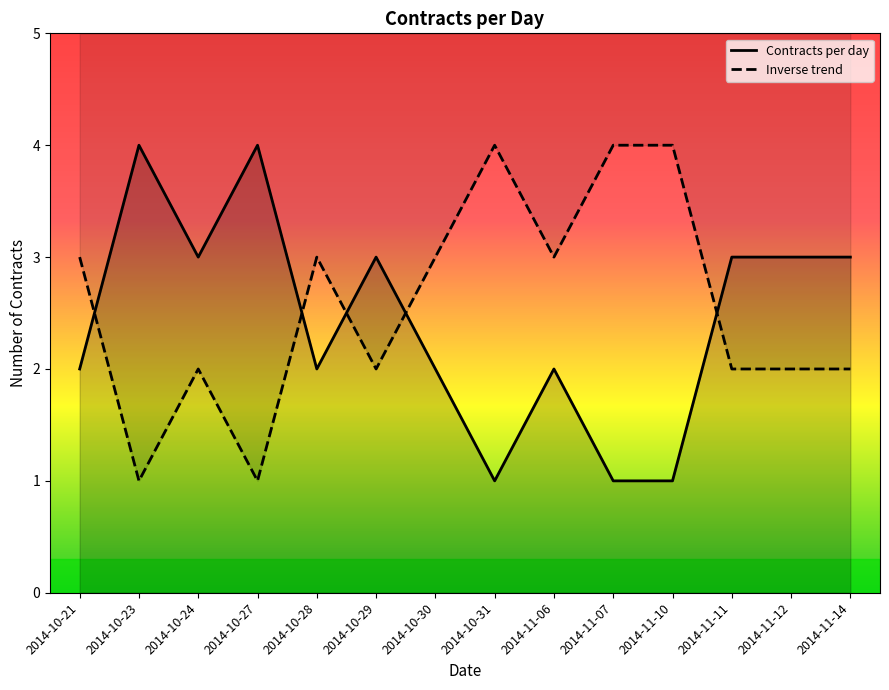

What is the lowest value of the Contracts per day series?

1